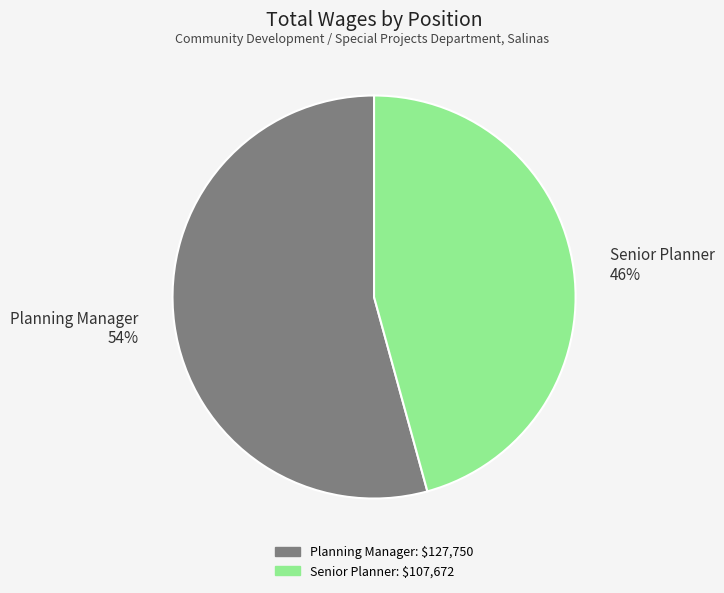

Is Planning Manager the majority of the pie?

Yes